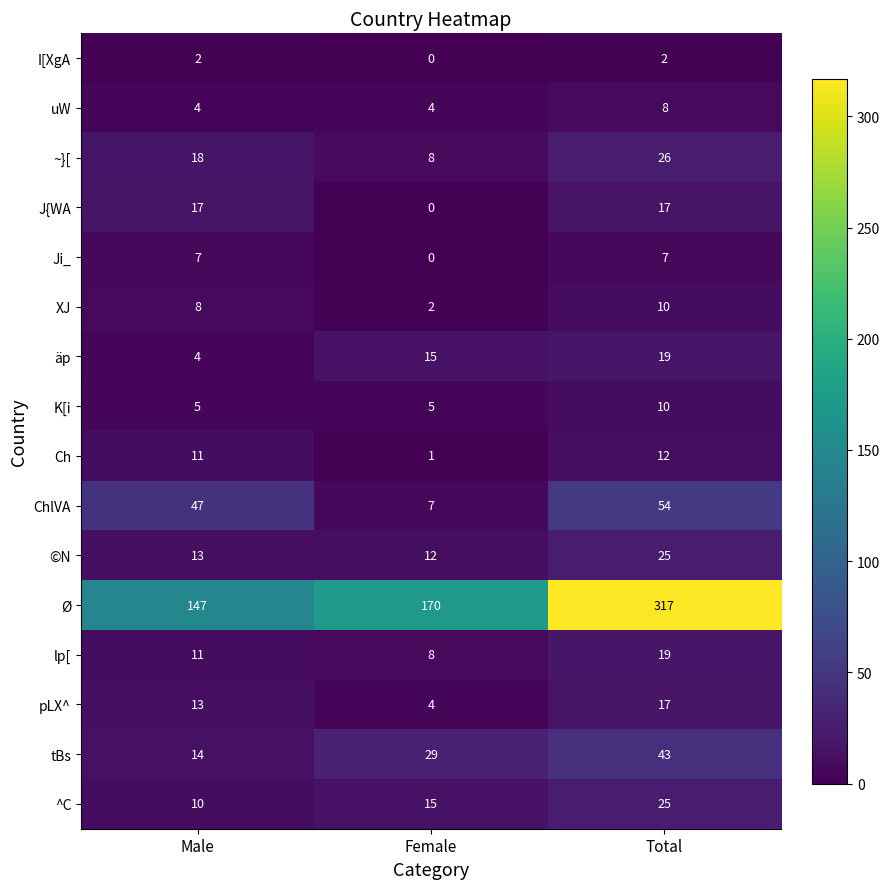

True or false: Ji_ has a value of 12 at Total.

False